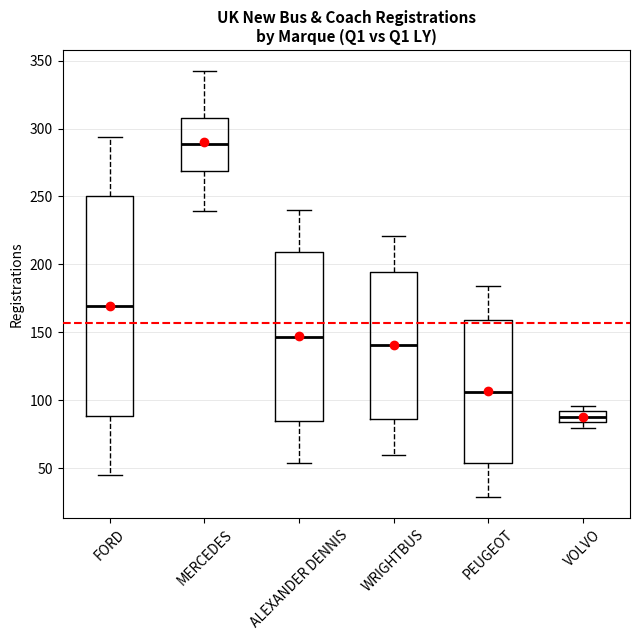

Comparing the boxes themselves (not the whiskers), which one is the tallest?

FORD